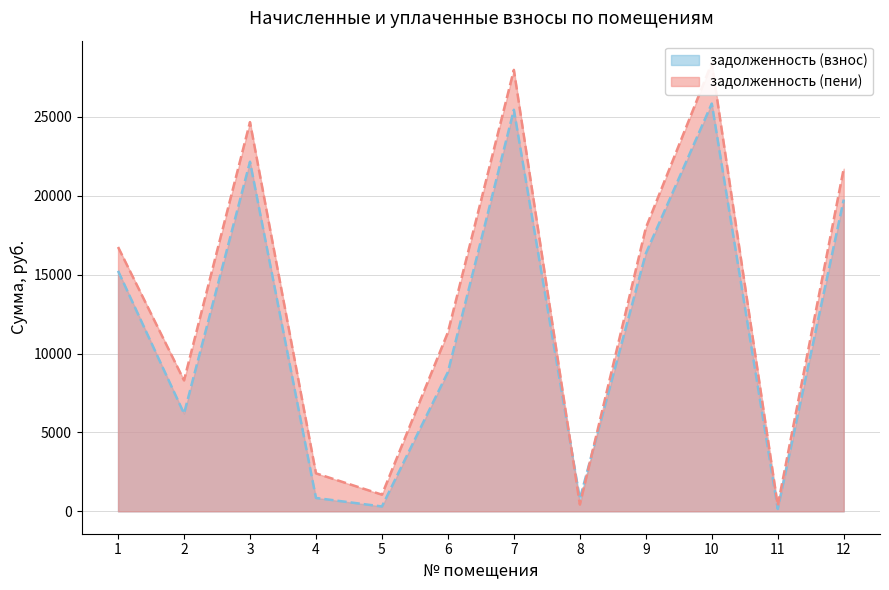

Reading right to left, extract all data points from this chart.

задолженность (взнос): 12=19761.8	11=151.6	10=25851.6	9=16343.8	8=788.1	7=25458.7	6=8828.0	5=306.8	4=846.8	3=22161.9	2=6198.0	1=15243.8
задолженность (пени): 12=21723.5	11=370.5	10=28417.8	9=17966.2	8=432.1	7=27985.9	6=11343.5	5=1055.0	4=2406.8	3=24673.5	2=8300.1	1=16757.0